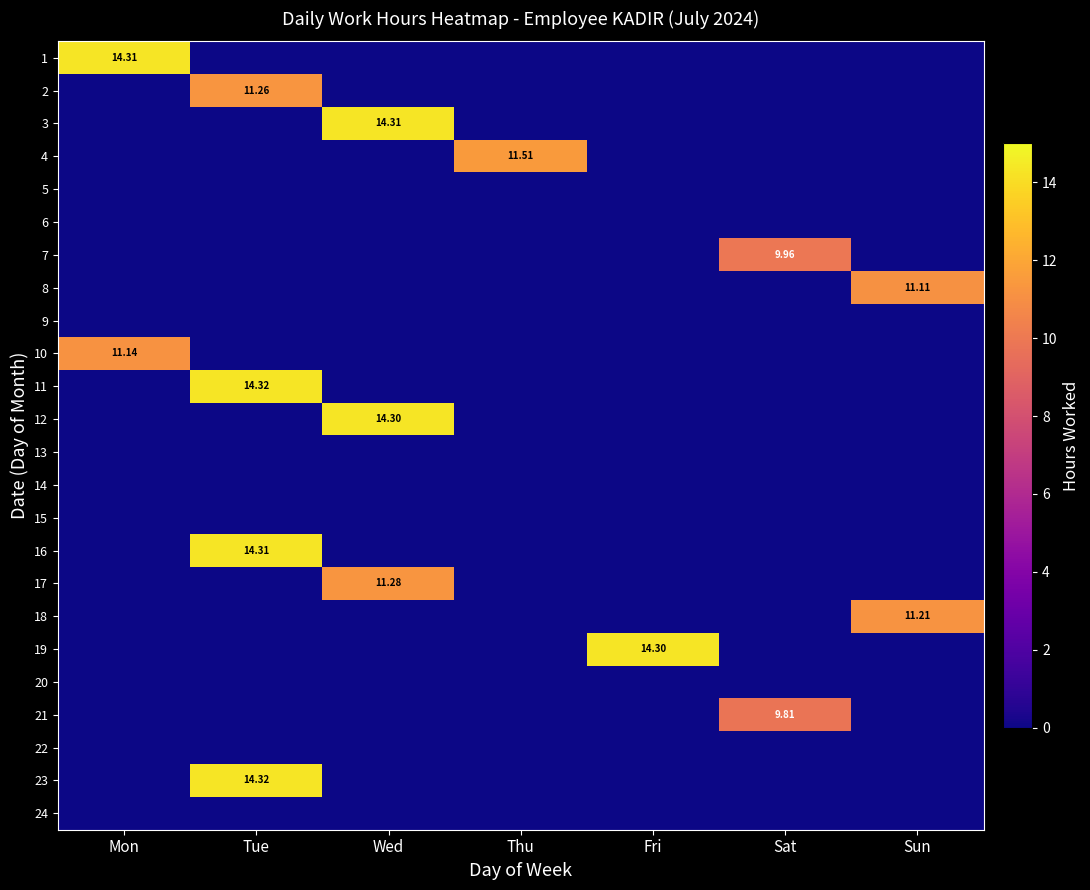

Which category has the highest value across all series?

Tue